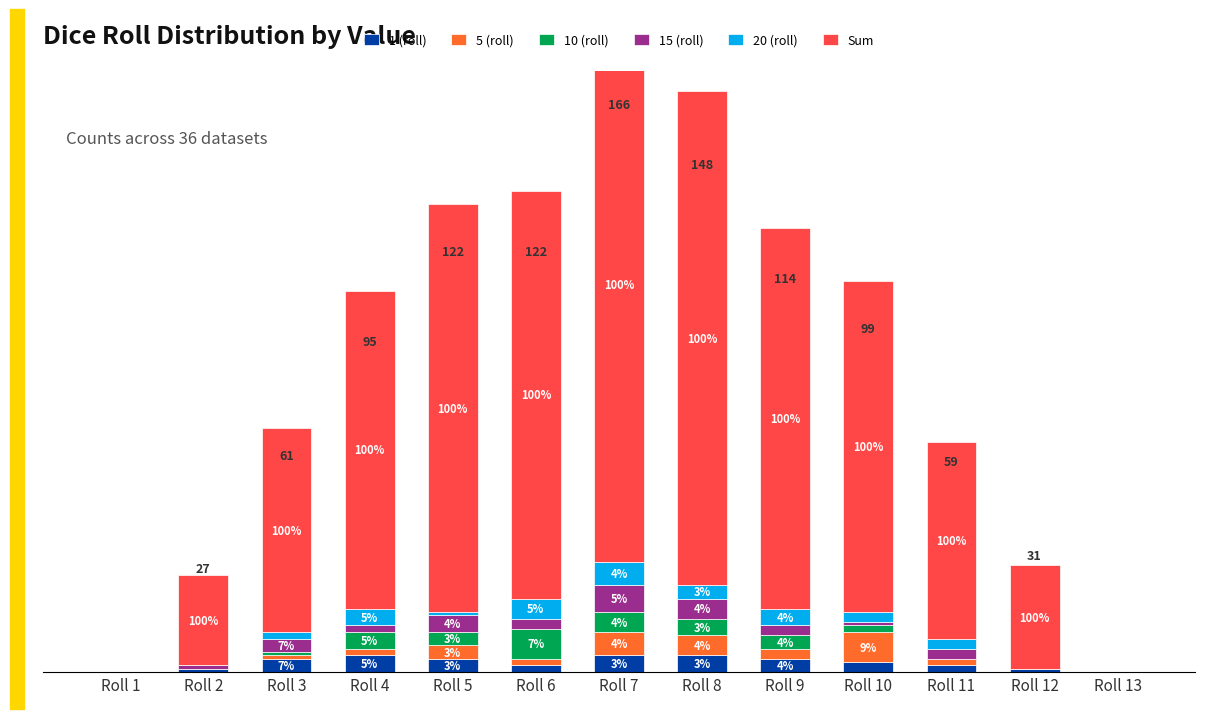

At Roll 9, list the series in order from smallest to largest.

5 (roll), 15 (roll), 1 (roll), 10 (roll), 20 (roll), Sum